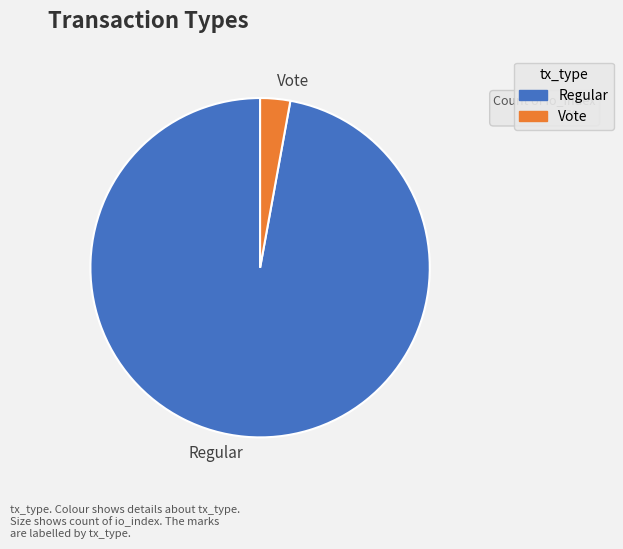

Combined, do Regular and Vote account for over 50%?

Yes